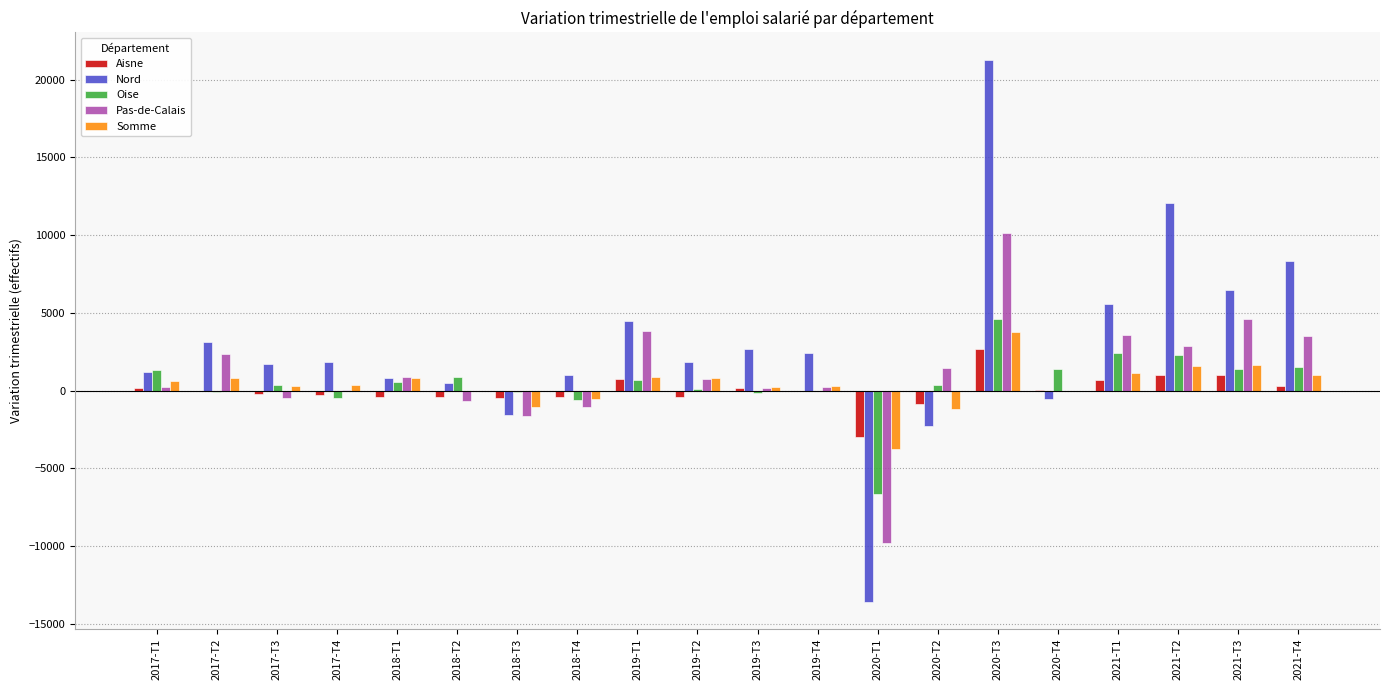

How many series are shown in this chart?

5